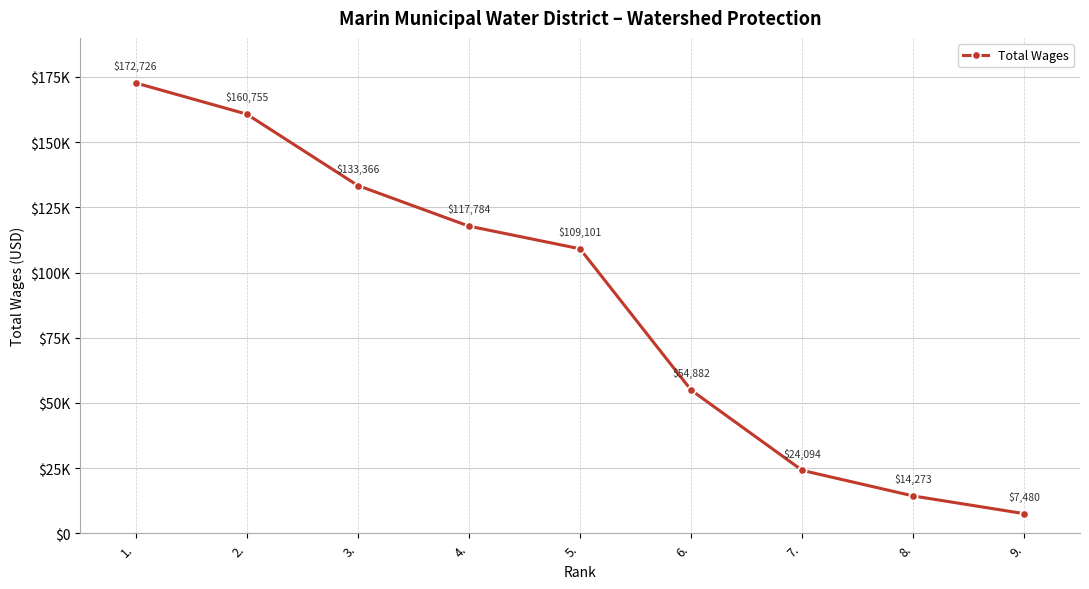

The chart shows a value of 109101 at 5.. True or false?

True